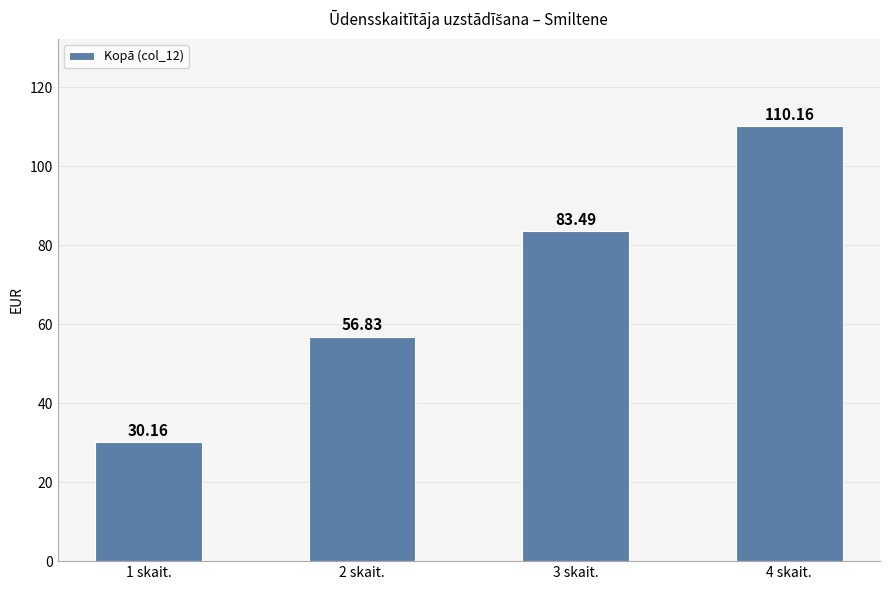

Where is the data nearest to the value 70?

2 skait.